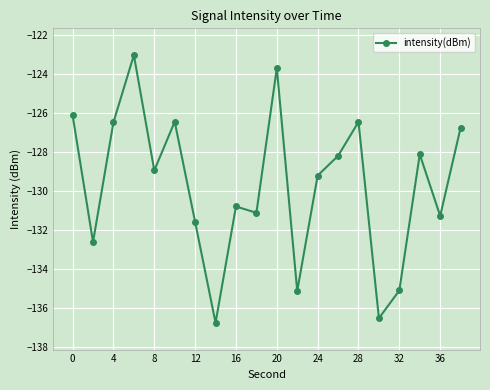

How many values exceed -128?

7